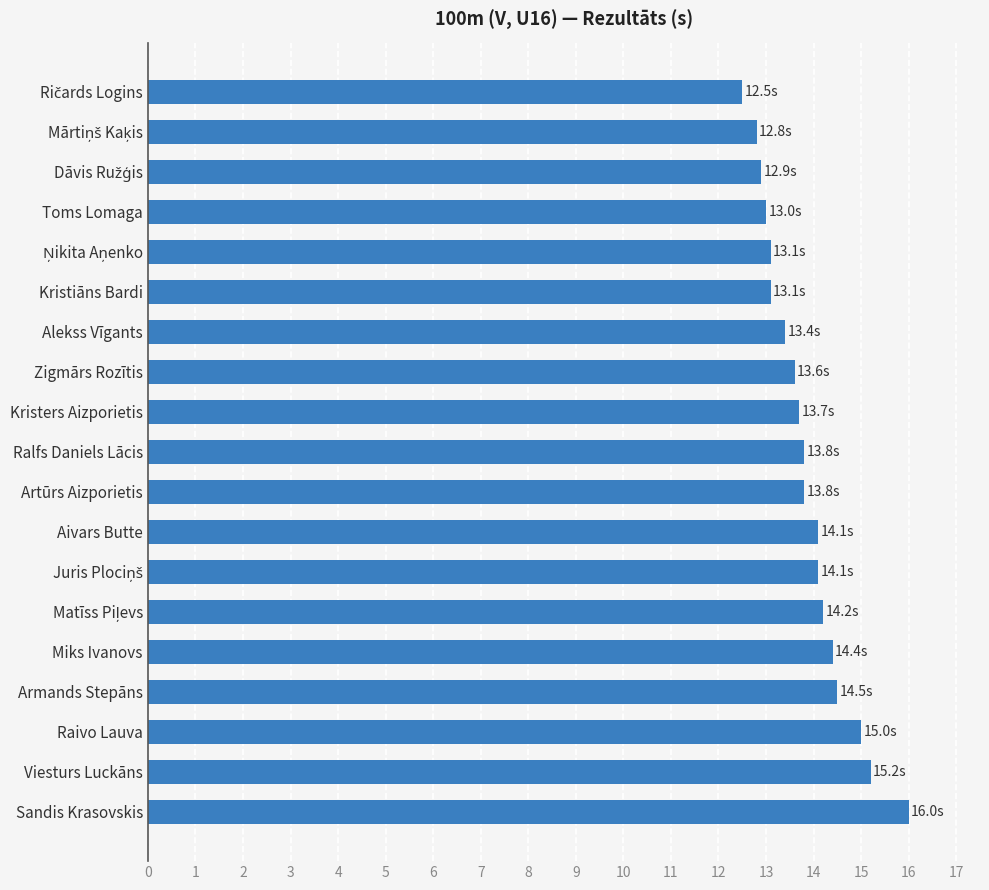

Is it true that the value at Raivo Lauva is 5.3?

False